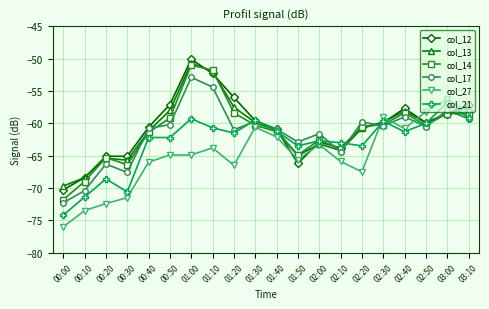

What is the sum of the col_12 values at 00:40 and 01:00?

-110.7